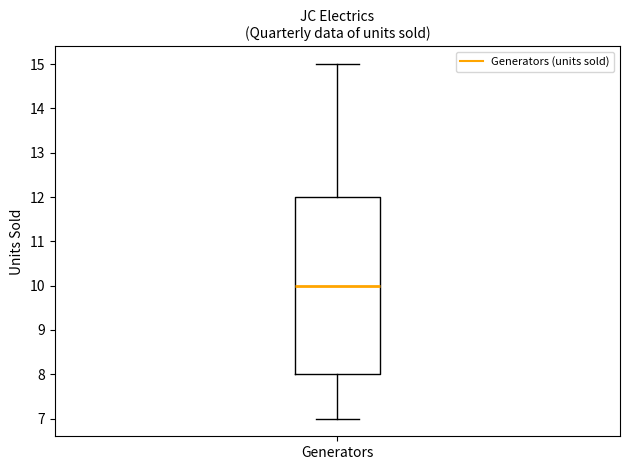

Where does the median line of the box for Generators sit on the y-axis? The values are not printed on the chart, so give them approximately, as read against the axis.

10